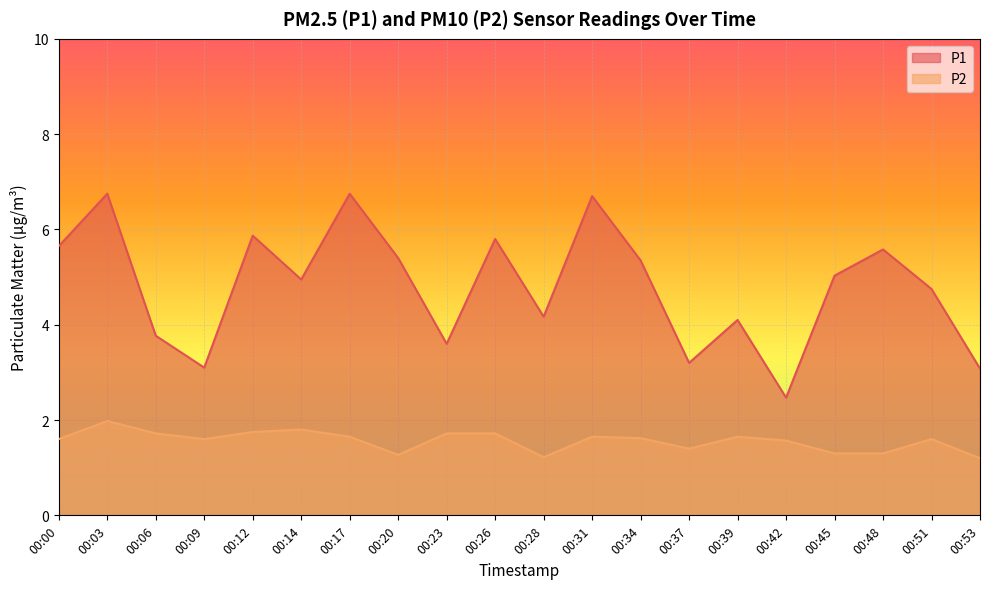

At how many categories does at least one series exceed 1?

20